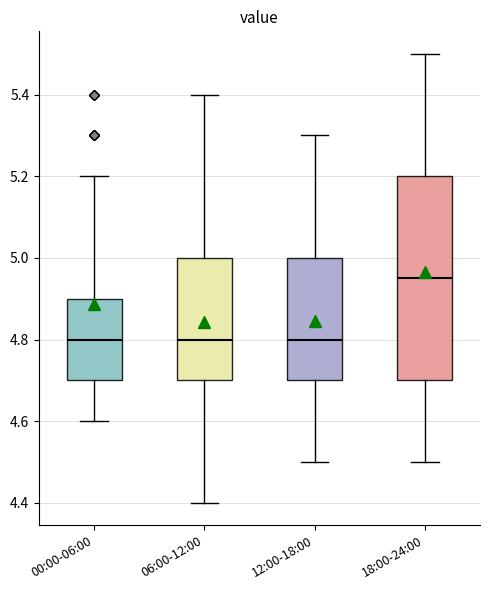

Reading left to right, transcribe this box plot: for each box, give where its median line is, the range the box spans, and where its two whiskers end, as read against the y-axis. The values are not printed on the chart, so give them approximately, as read against the axis.

00:00-06:00: median 4.80, box 4.70 to 4.90, whiskers 4.60 to 5.20
06:00-12:00: median 4.80, box 4.70 to 5.00, whiskers 4.40 to 5.40
12:00-18:00: median 4.80, box 4.70 to 5.00, whiskers 4.50 to 5.30
18:00-24:00: median 4.96, box 4.70 to 5.20, whiskers 4.50 to 5.50